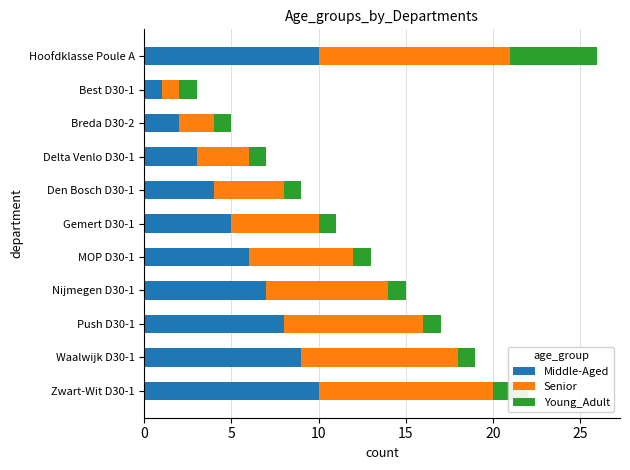

What is the total value across all series at Nijmegen D30-1?

15